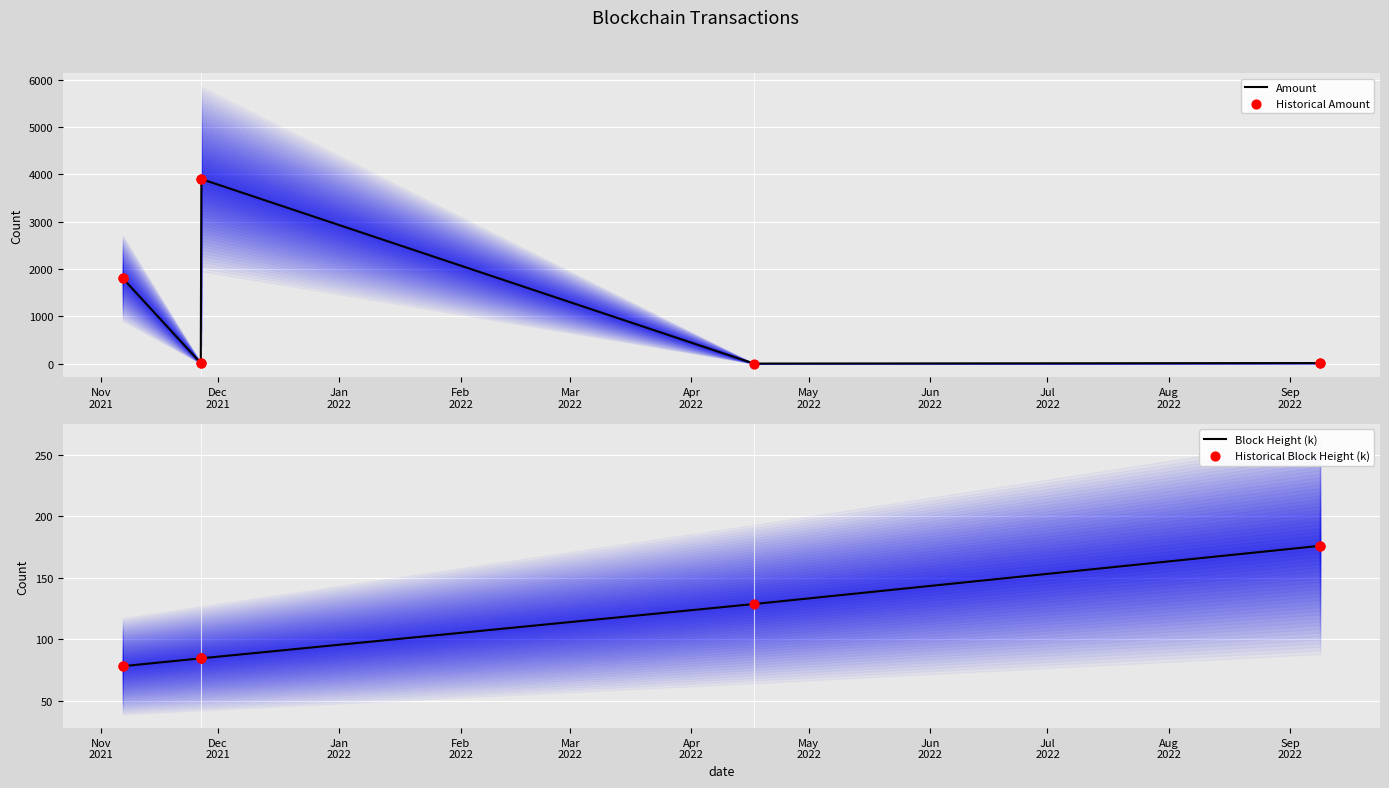

Which series reaches the maximum Y coordinate?

Amount